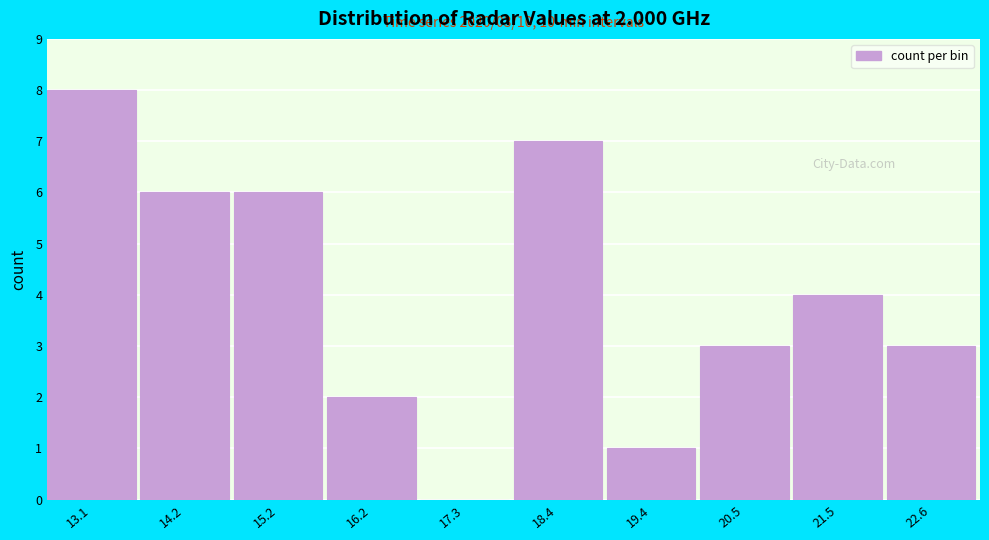

Reading right to left, extract all data points from this chart.

22.6=3	21.5=4	20.5=3	19.4=1	18.4=7	17.3=0	16.2=2	15.2=6	14.2=6	13.1=8